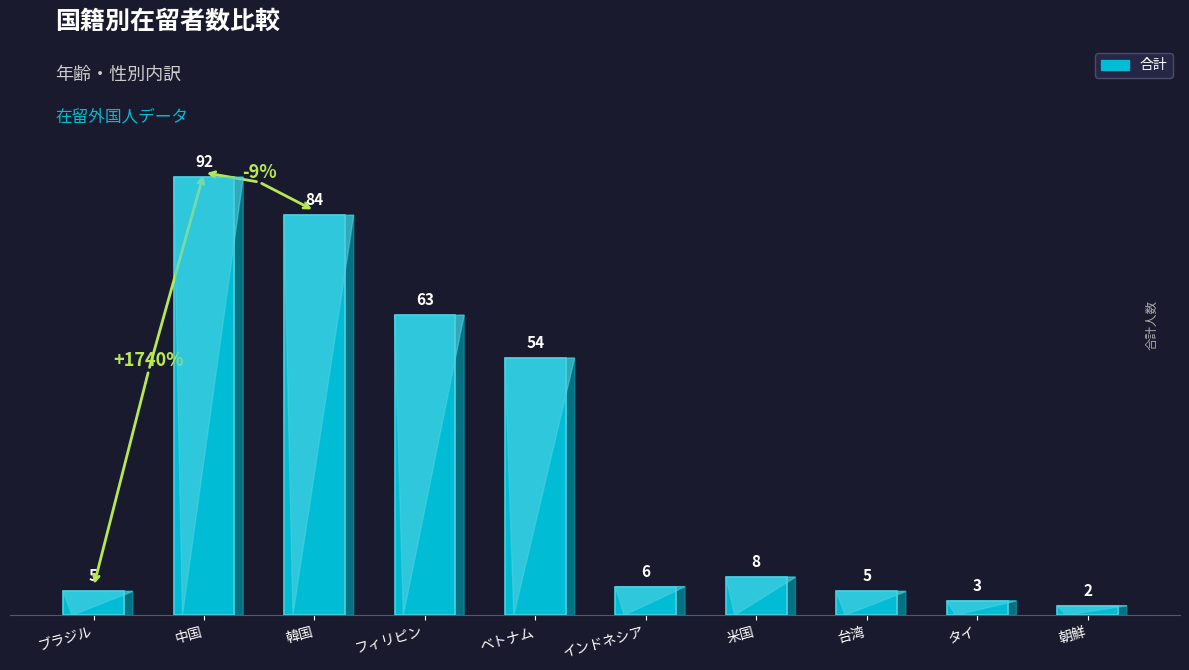

Reading left to right, extract all data points from this chart.

ブラジル=5	中国=92	韓国=84	フィリピン=63	ベトナム=54	インドネシア=6	米国=8	台湾=5	タイ=3	朝鮮=2